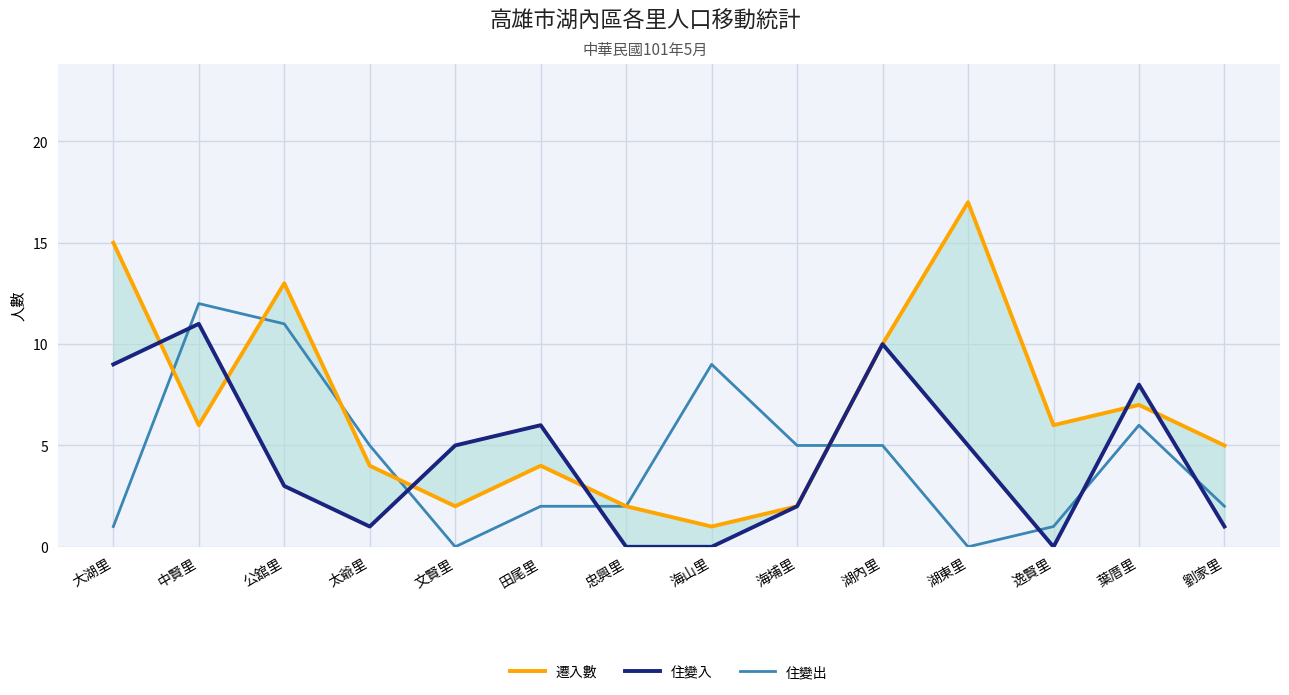

At which category does 住變入 reach its first local valley?

太爺里